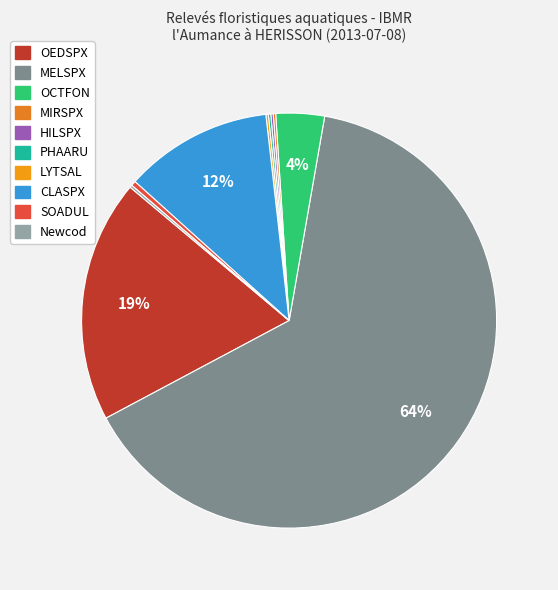

Do PHAARU and OCTFON together represent more than half of the pie?

No